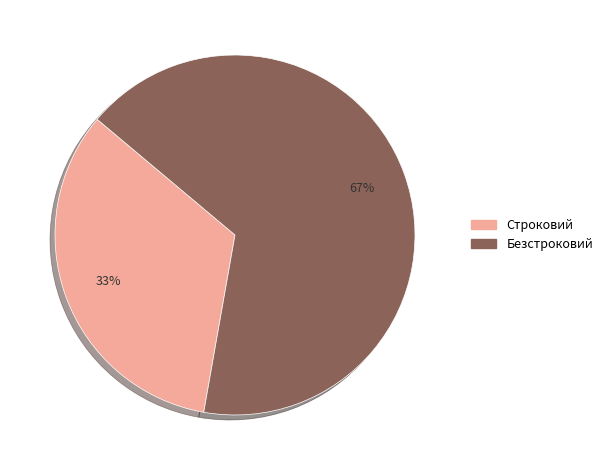

Is the sum of Безстроковий and Строковий greater than half?

Yes